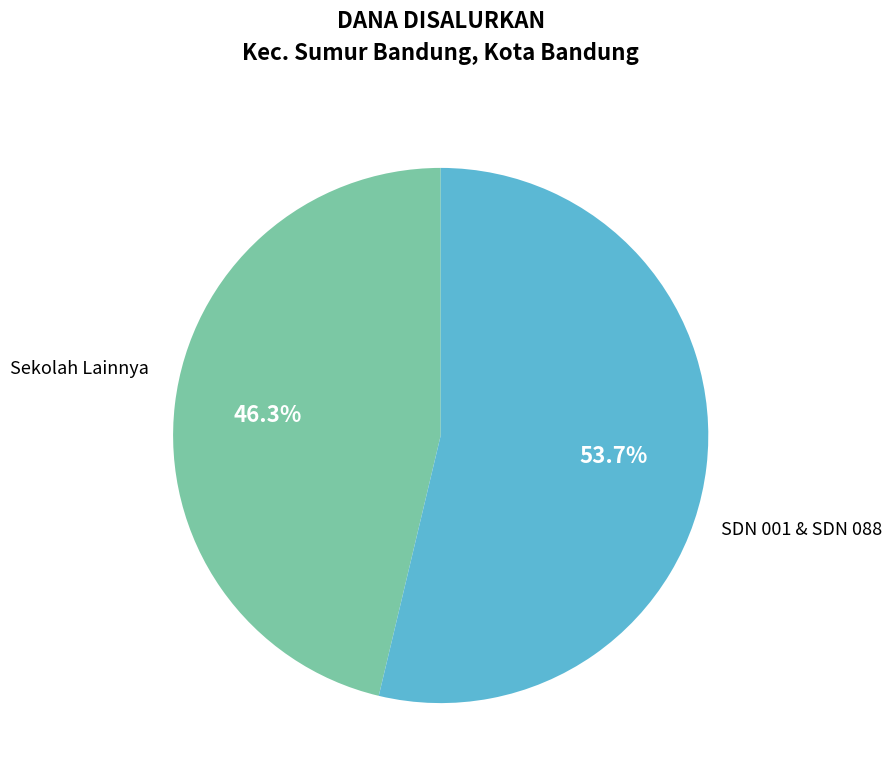

Rank the categories by value from lowest to highest.

Sekolah Lainnya, SDN 001 & SDN 088